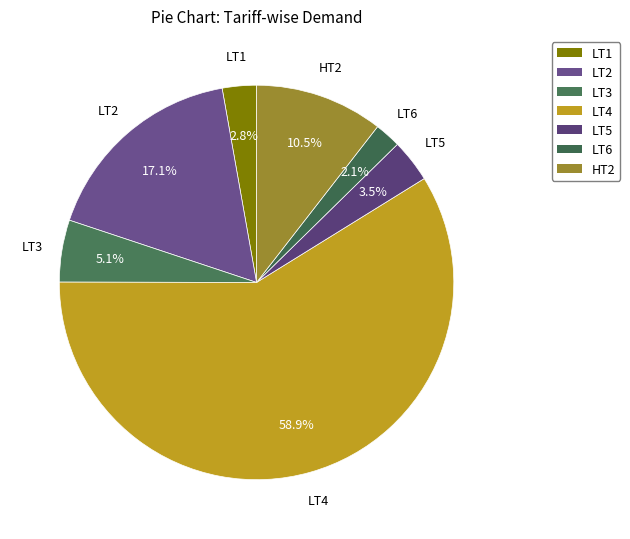

What is the total percentage of LT2 and LT4?

75.9%